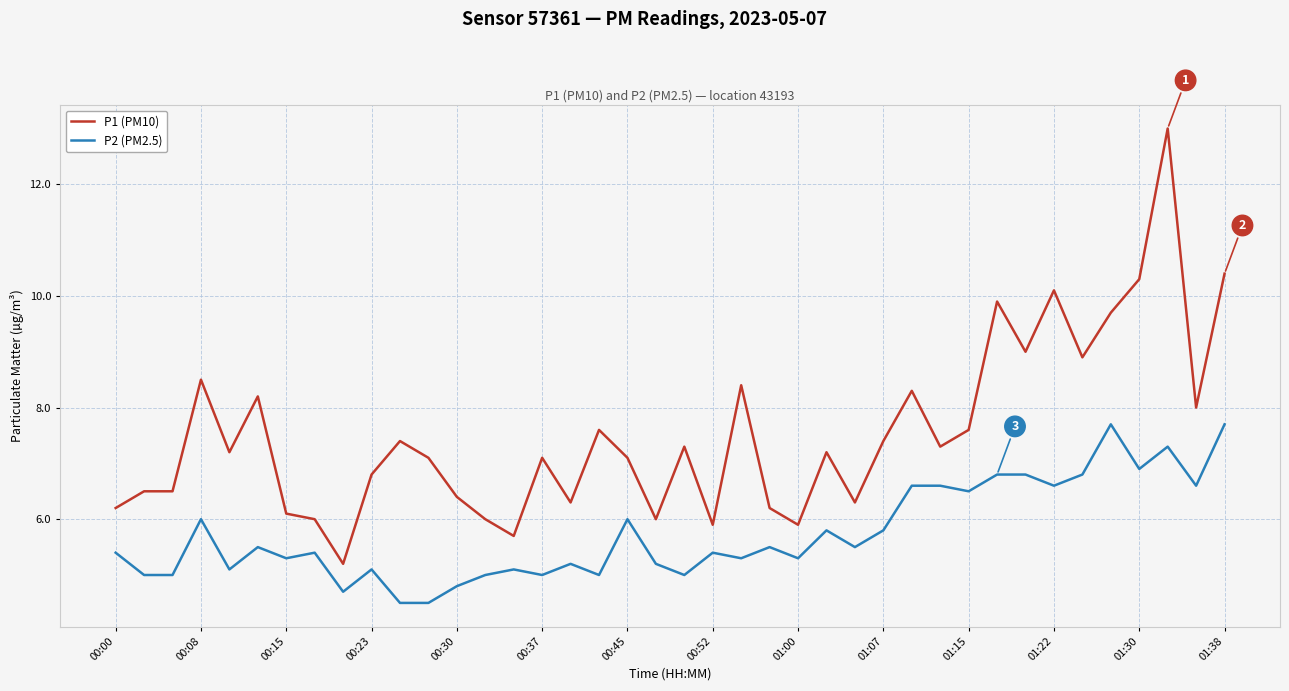

List the series in order of their overall mean, highest first.

P1 (PM10), P2 (PM2.5)